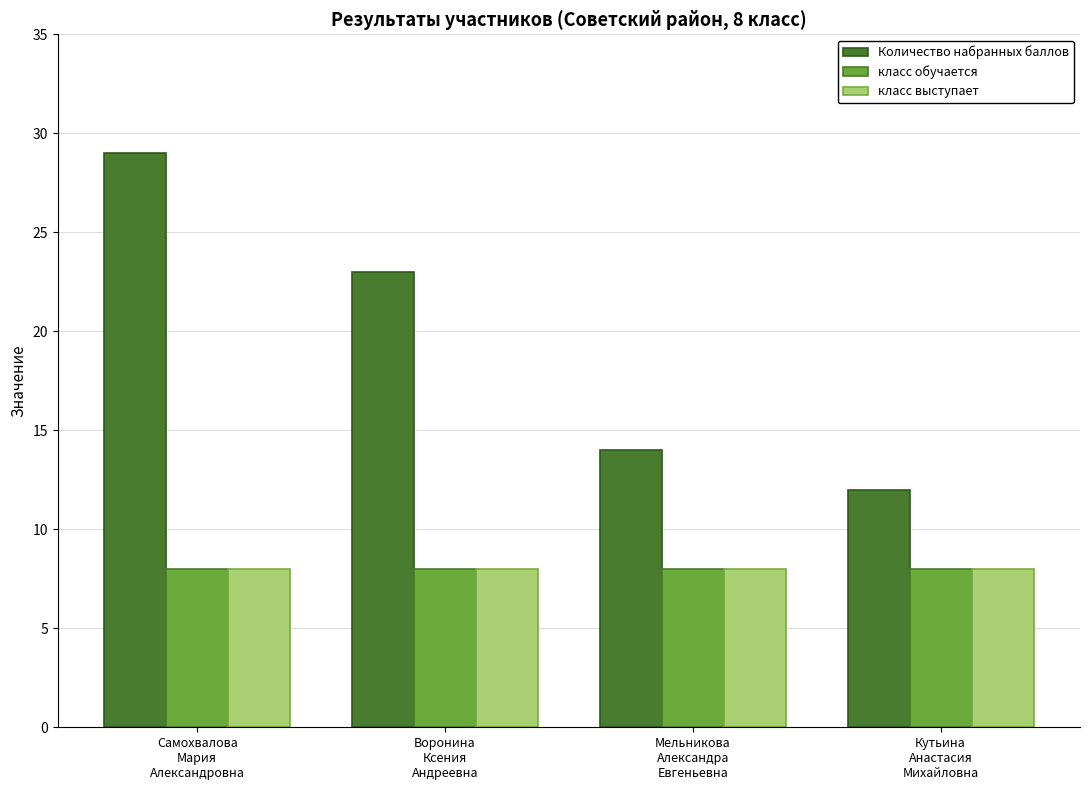

What is the average value of the класс обучается series?

8